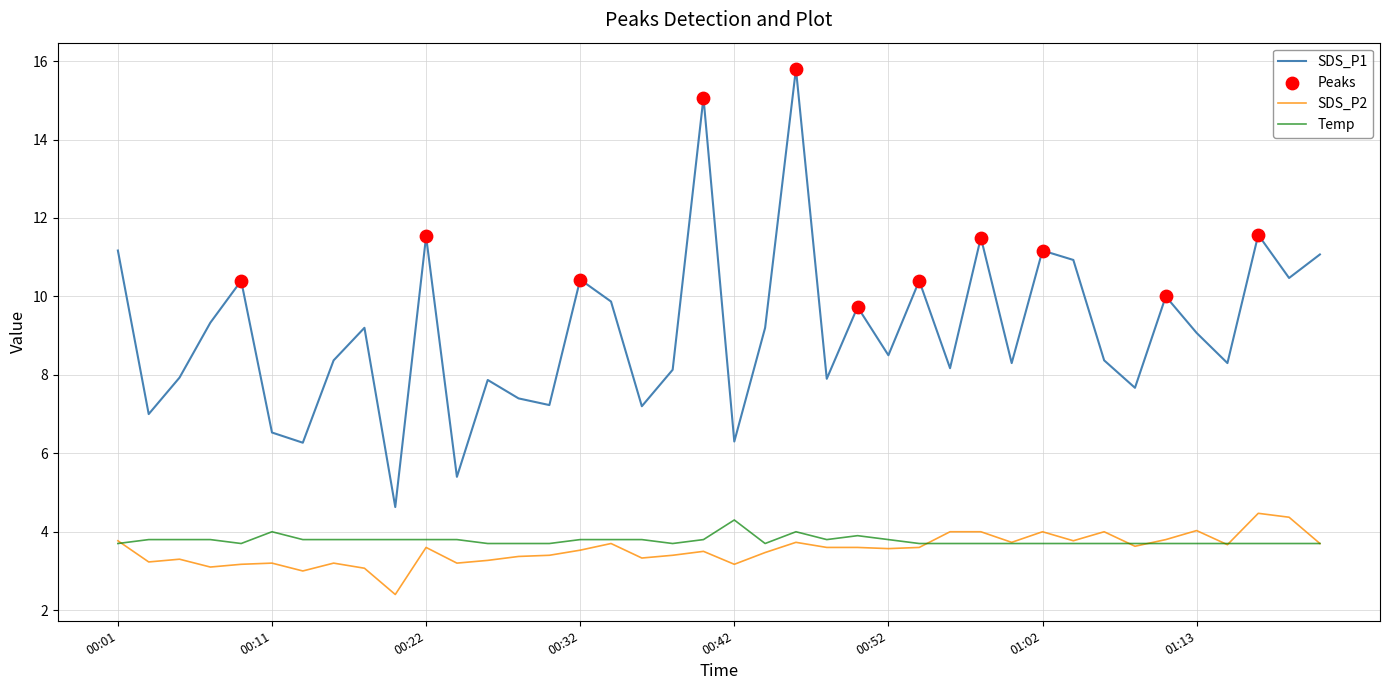

Which series has the largest range (max minus min)?

SDS_P1